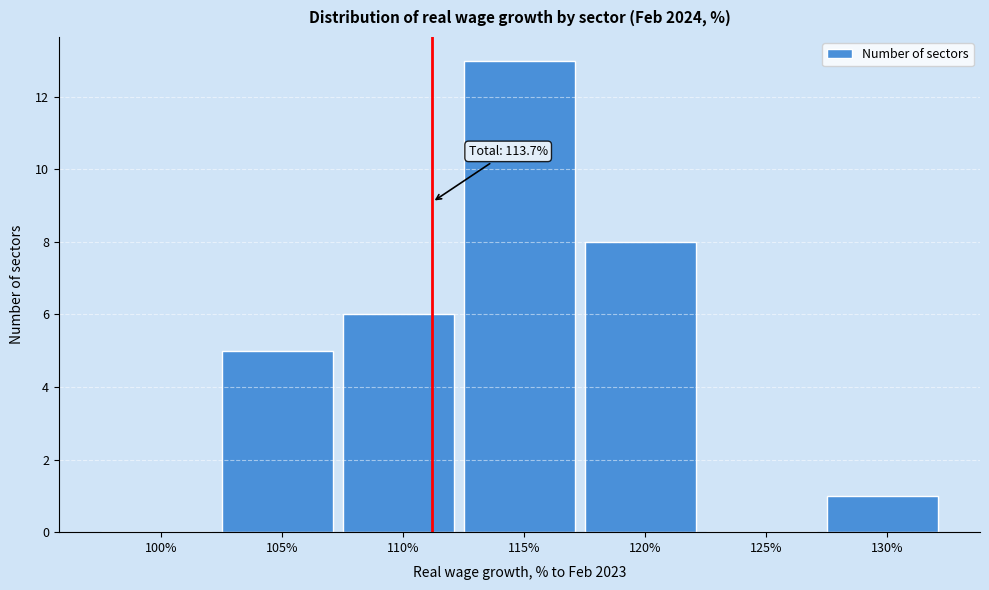

Reading left to right, transcribe all the data shown in this chart.

100%=0	105%=5	110%=6	115%=13	120%=8	125%=0	130%=1